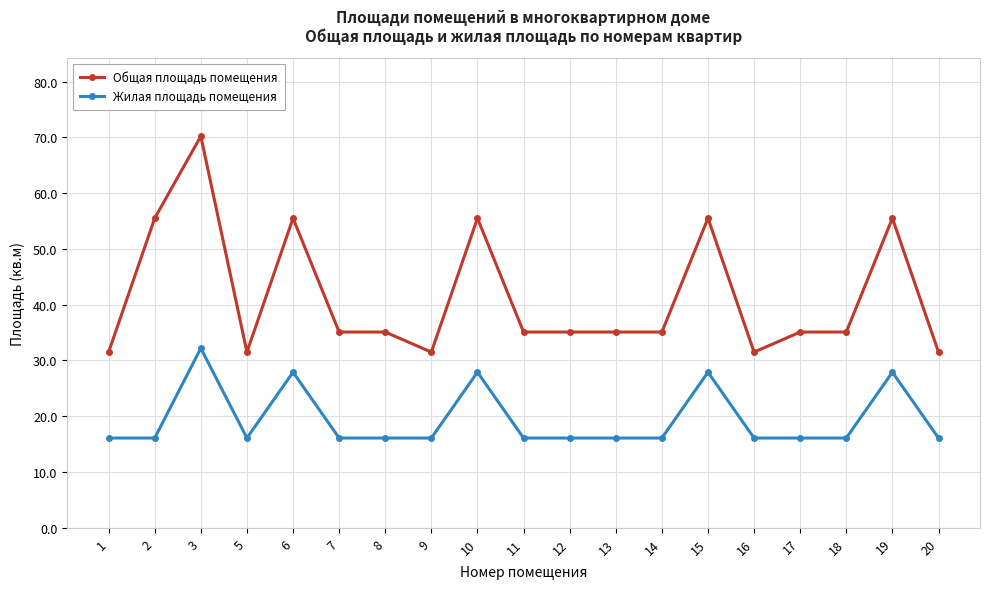

Between 12 and 15, which series saw the biggest shift?

Общая площадь помещения